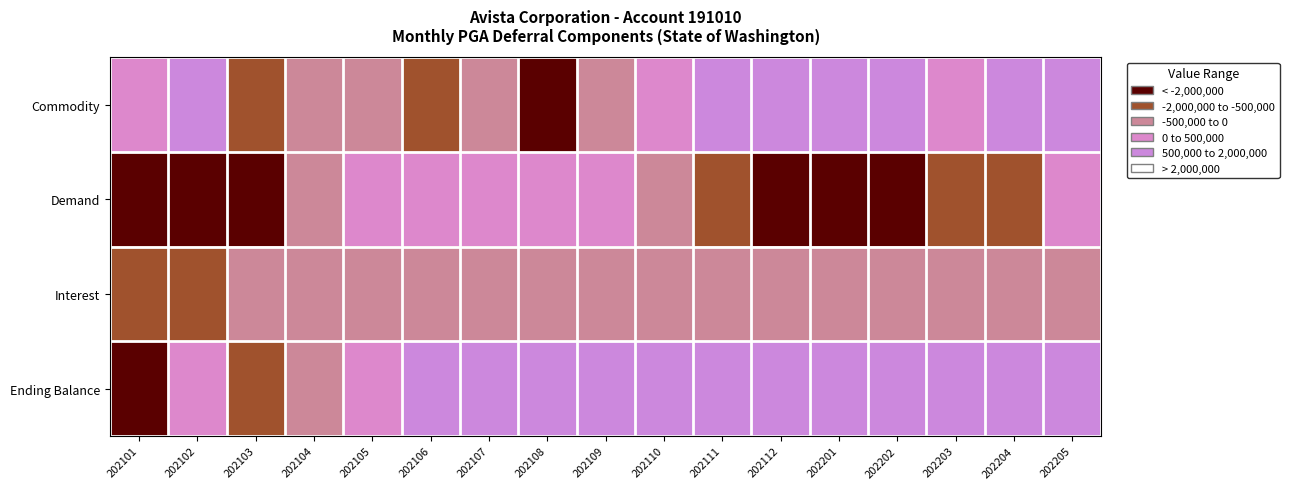

Reading left to right, what are all the values shown in this chart?

Commodity: 202101=759776.2	202102=3250005.8	202103=-477149.4	202104=168916.5	202105=167165.7	202106=-54575.8	202107=201380.8	202108=-686888.8	202109=234914.2	202110=1575541.6	202111=2350542.1	202112=2278910.2	202201=4404617.3	202202=2954218.8	202203=1397465.5	202204=3922154.6	202205=2304917.3
Demand: 202101=-1158080.3	202102=-1308687.1	202103=-528059.5	202104=280833.8	202105=846112.3	202106=1064454.2	202107=1186640.8	202108=1088874.0	202109=947319.1	202110=402622.3	202111=-142392.5	202112=-1449282.2	202201=-1414616.2	202202=-1006837.3	202203=-287194.9	202204=-55329.7	202205=560217.4
Interest: 202101=-2162.1	202102=-78.4	202103=1189.0	202104=440.0	202105=2422.4	202106=5168.7	202107=8429.8	202108=10876.6	202109=13051.4	202110=17366.4	202111=2990.2	202112=7112.0	202201=12303.6	202202=19023.0	202203=23215.1	202204=30017.8	202205=39215.3
Ending Balance: 202101=-999620.1	202102=941620.1	202103=-62399.7	202104=387790.5	202105=1403491.0	202106=2418538.0	202107=3814989.4	202108=4227851.2	202109=5423135.8	202110=7418666.1	202111=2211139.8	202112=3047879.8	202201=6050184.5	202202=8016589.0	202203=9150074.7	202204=13046917.4	202205=15951267.4